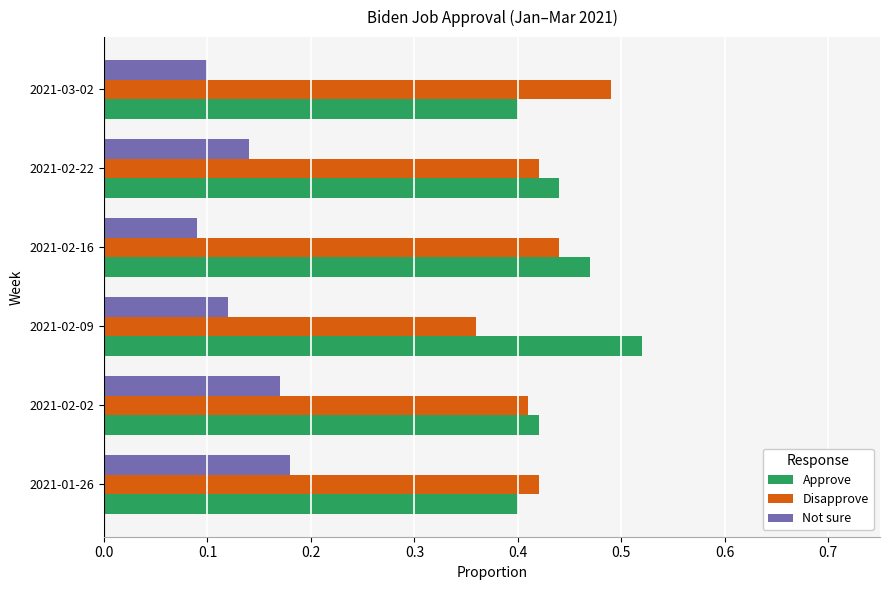

Count the Disapprove values in the range 0 to 1.

6